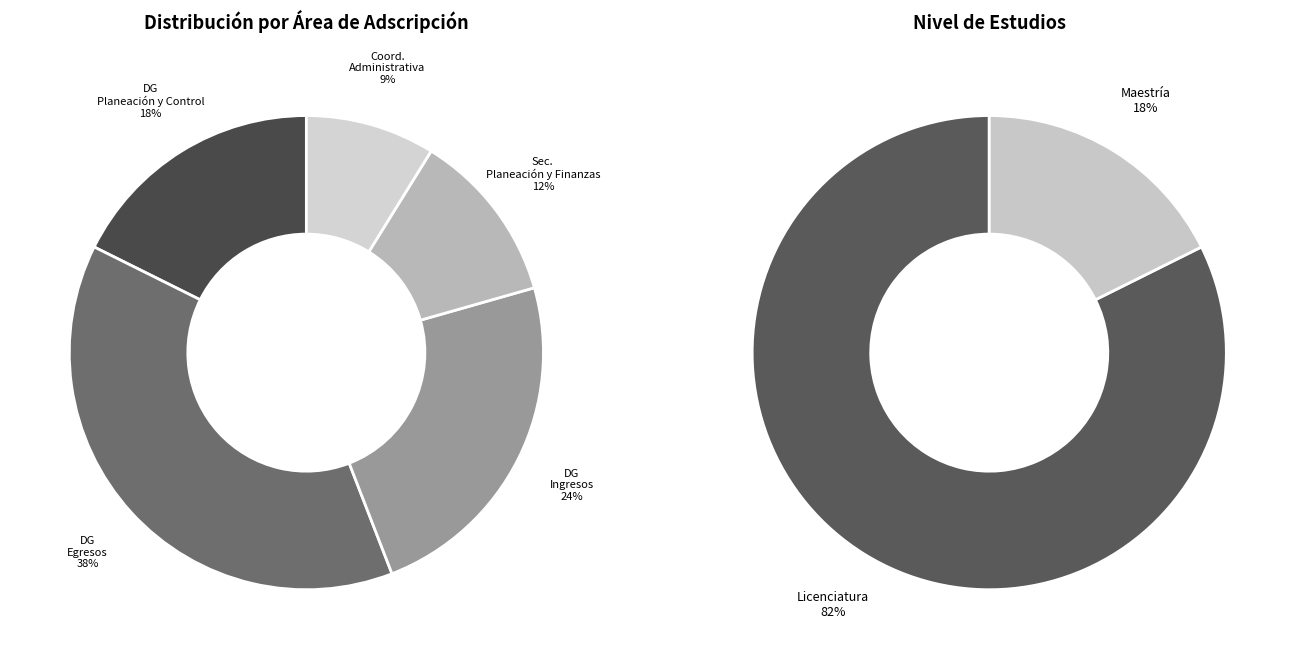

Which category has the smallest portion of the pie?

Coordinación General Administrativa